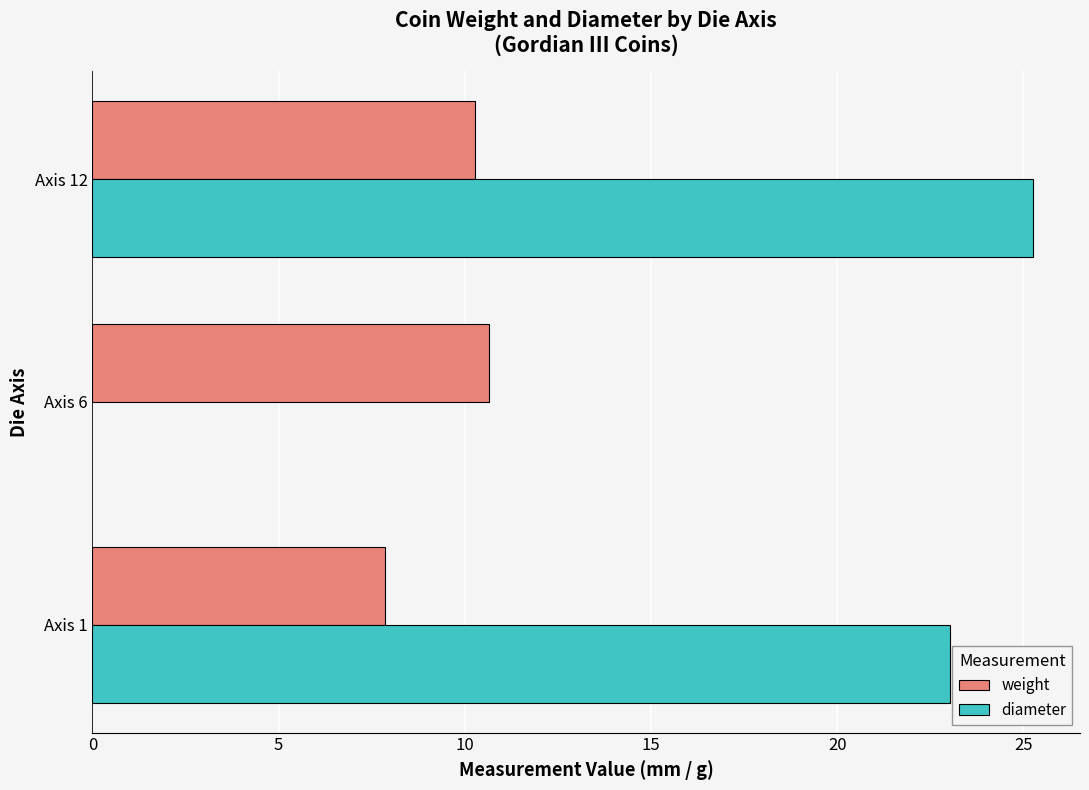

List the series in order of their peak value, lowest first.

weight, diameter